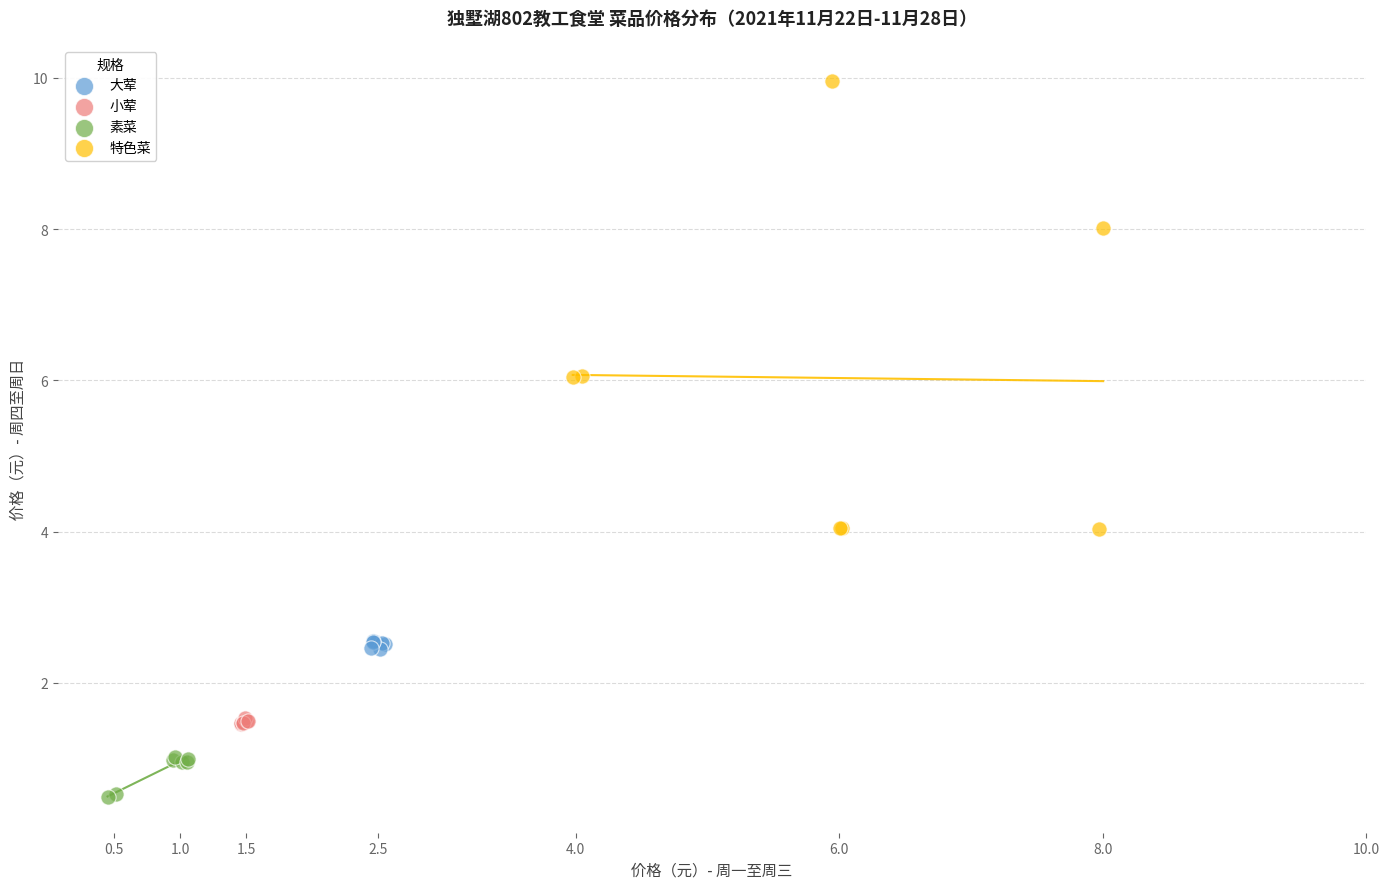

Which series has the widest spread of Y values?

特色菜